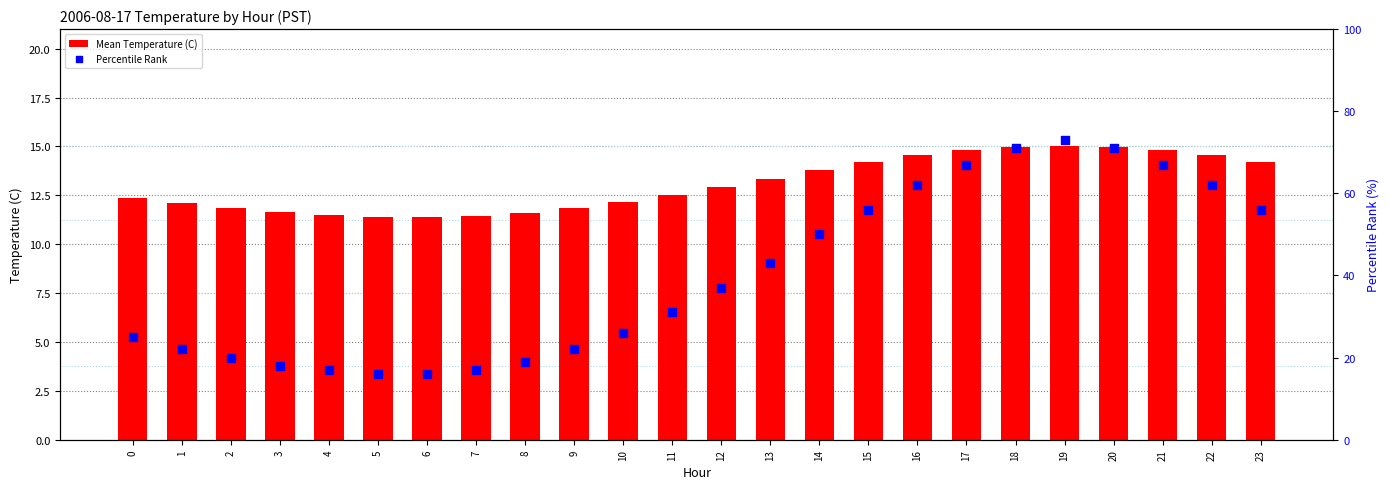

Which series reaches the maximum Y coordinate?

Percentile Rank